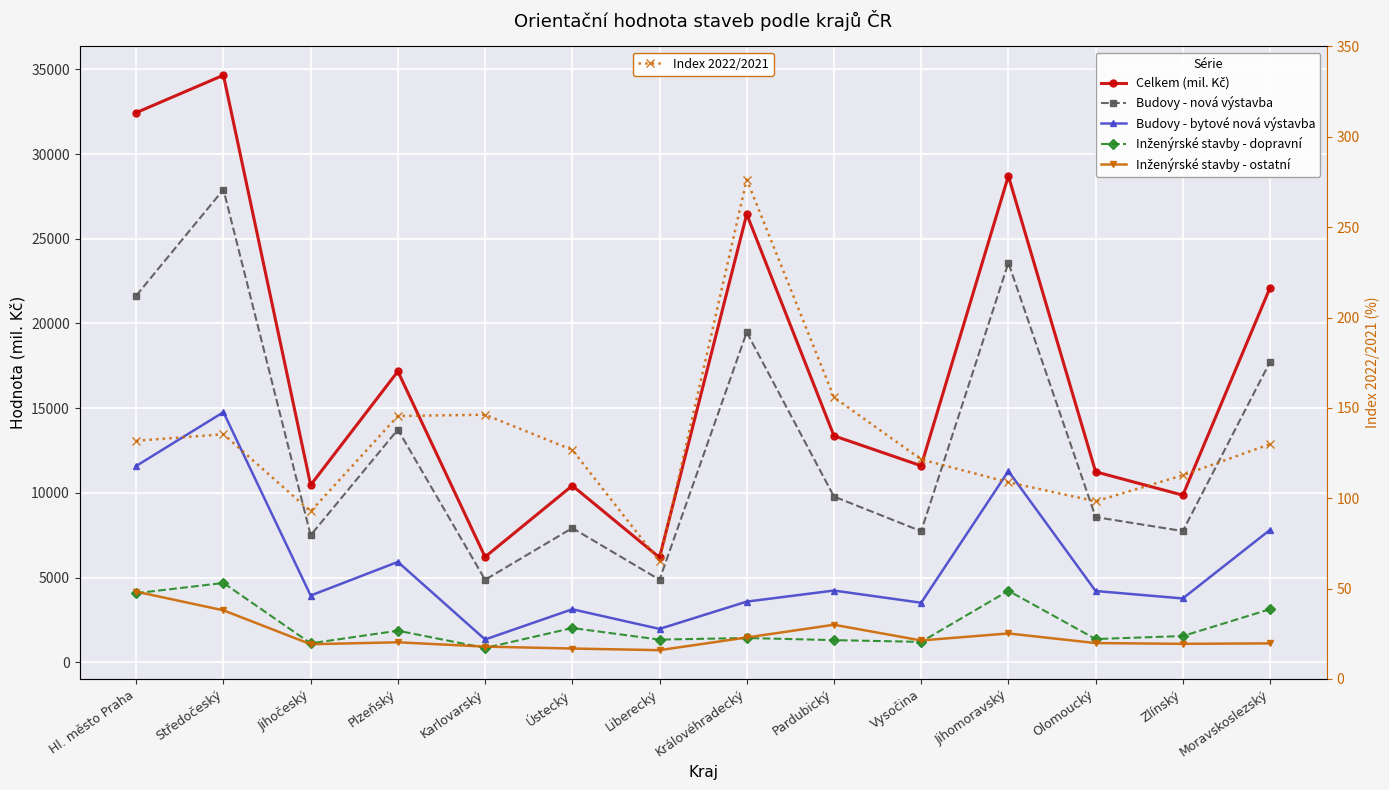

True or false: Index 2022/2021 and Budovy - nová výstavba intersect in this chart.

False